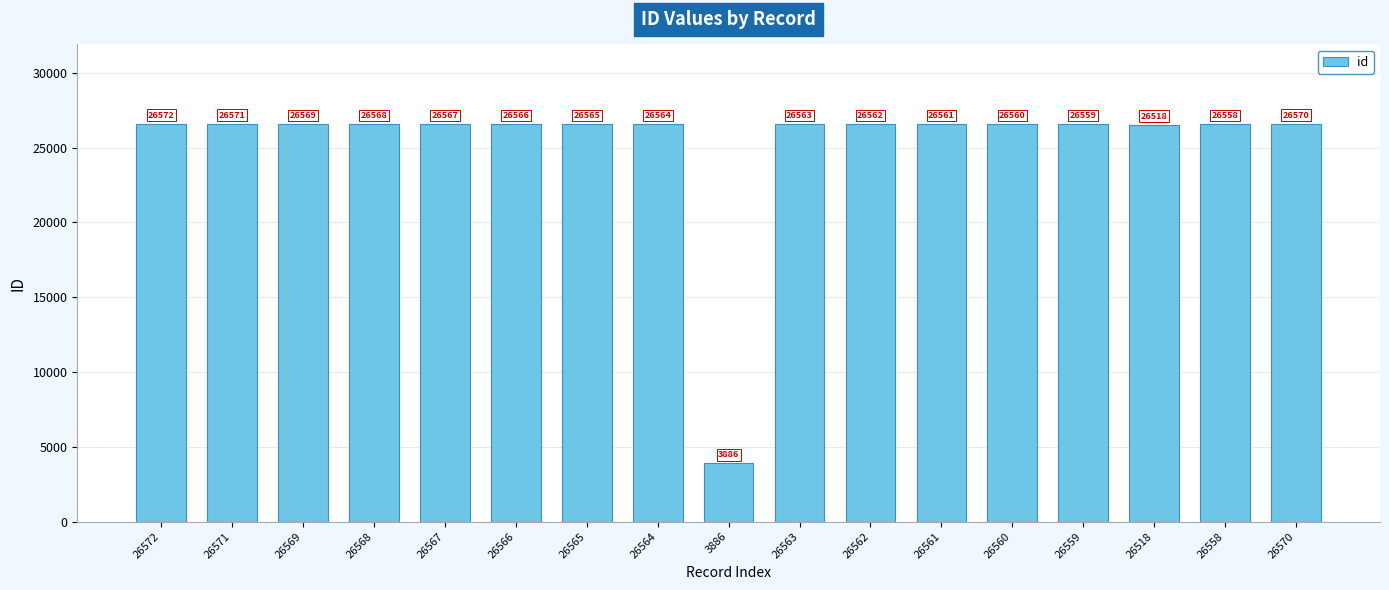

What is the value of the 4th bar from the left?

26568